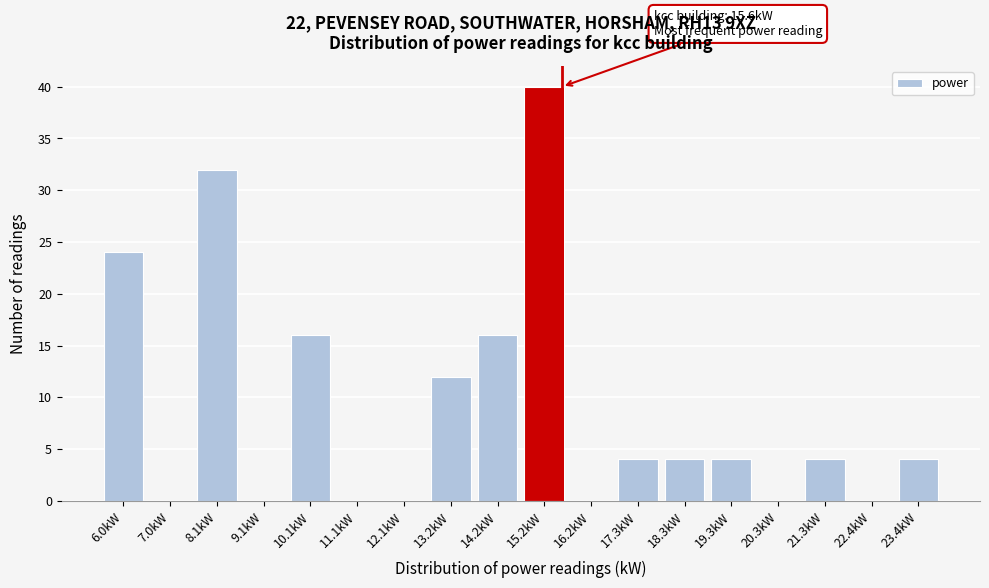

Which range on the x-axis has the tallest bar?

14.8 to 15.8